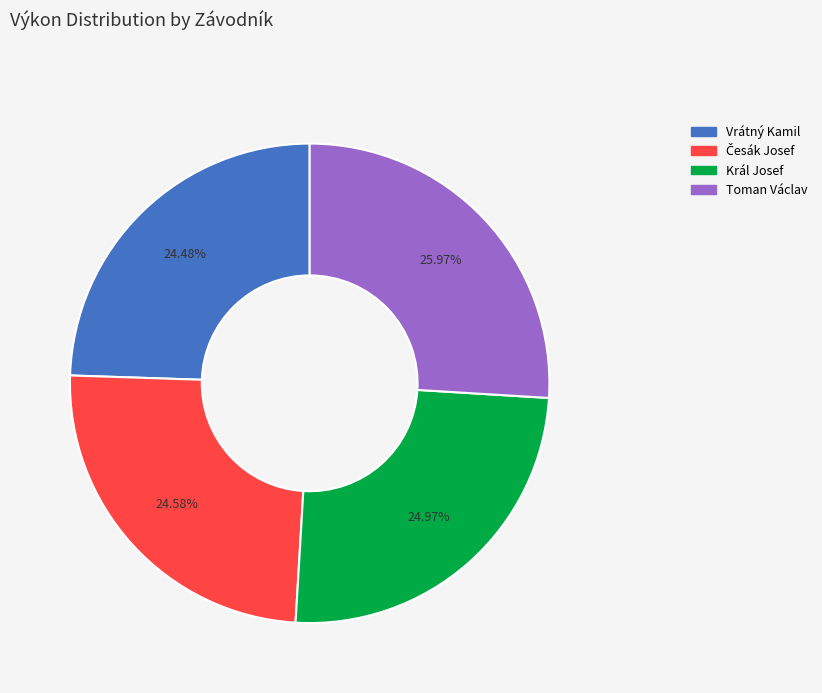

Combined, do Vrátný Kamil and Král Josef account for over 50%?

No